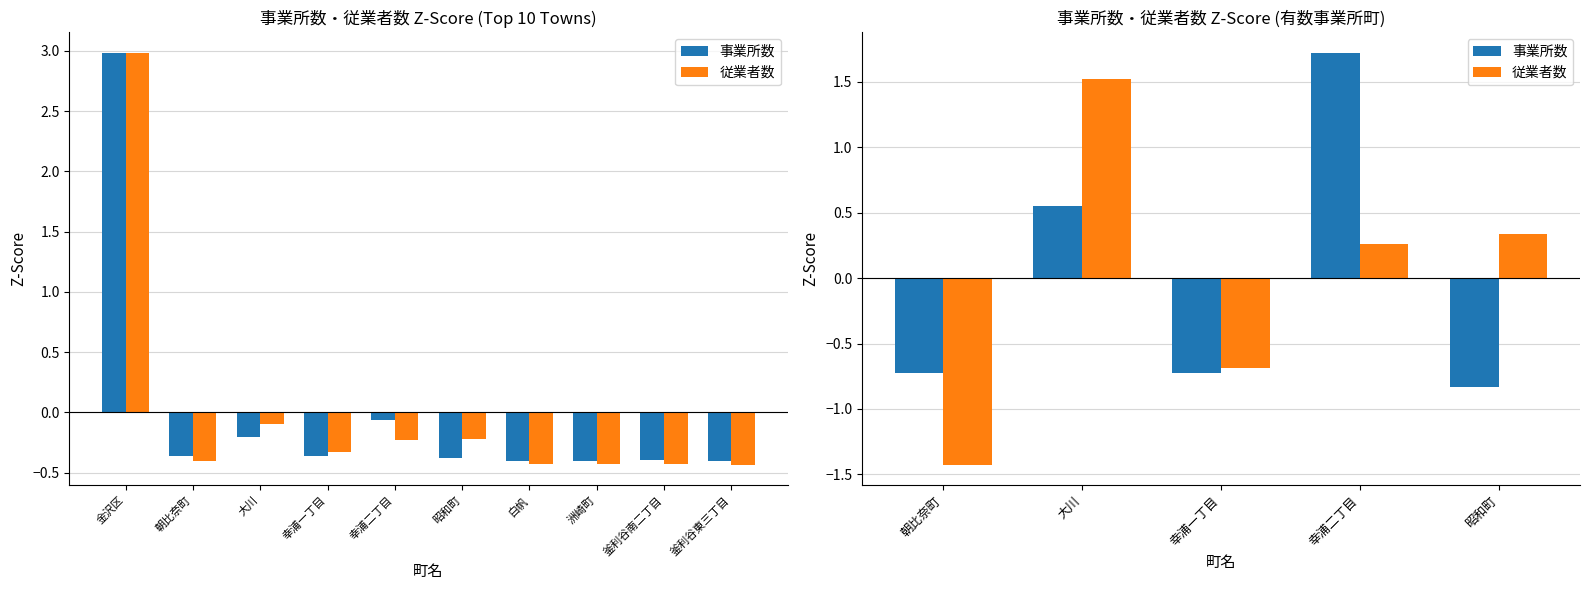

What is the label of the 2nd bar from the left?

大川